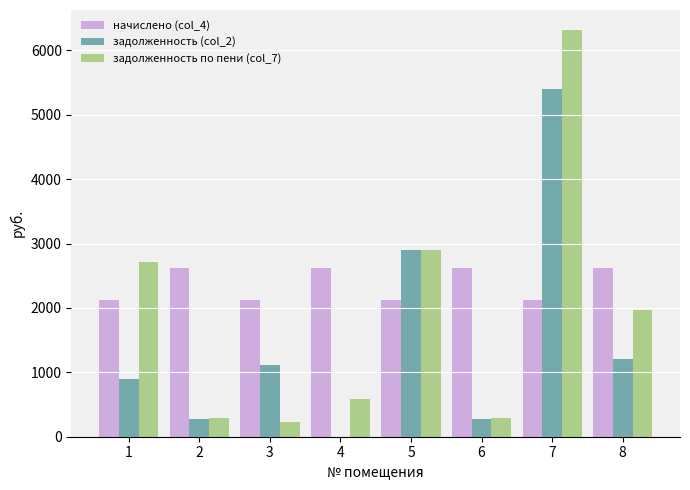

Where does the задолженность по пени (col_7) series first go above 1964?

1